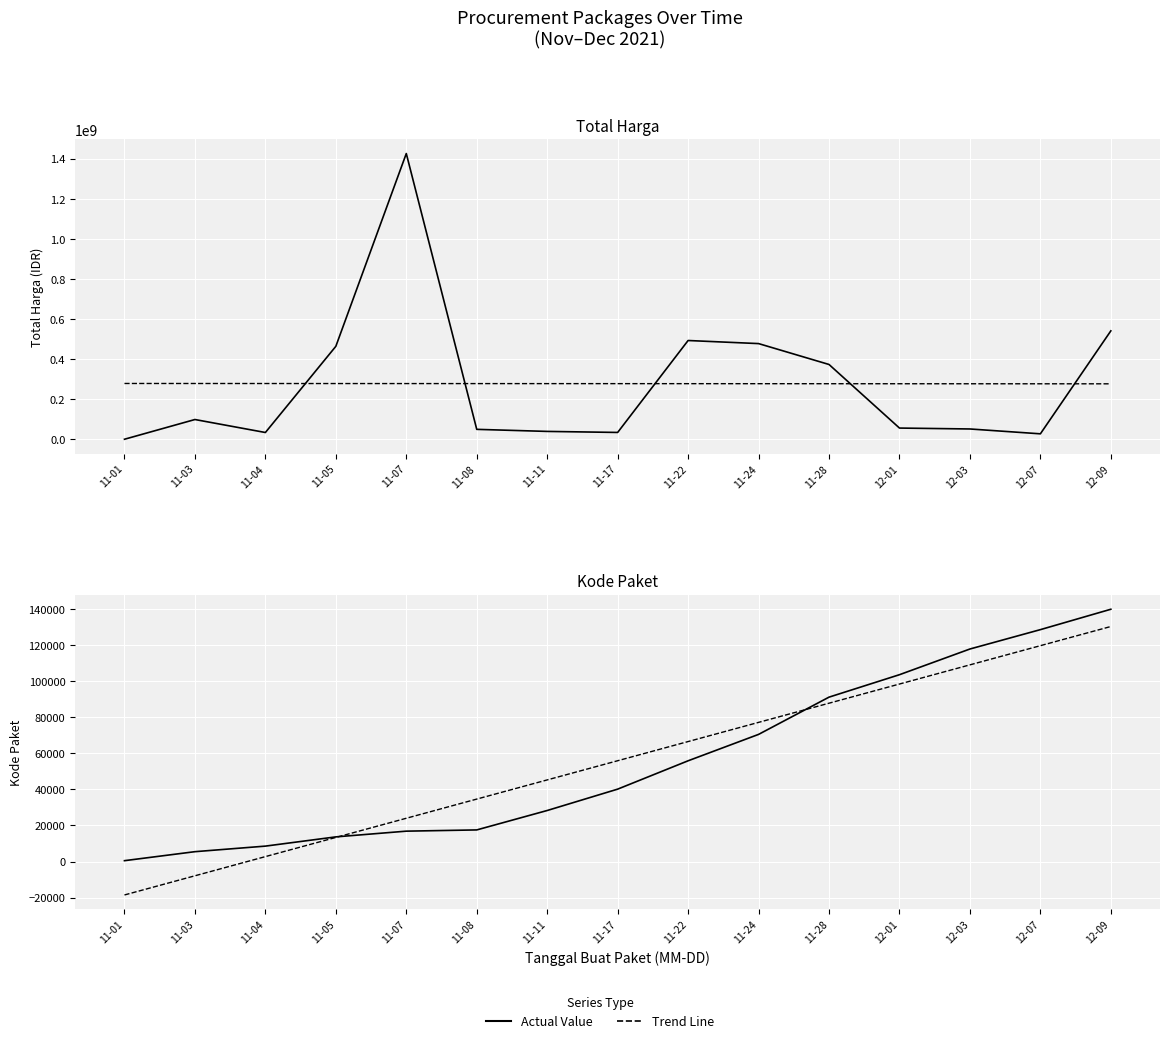

What is the spread (max minus min) of values at 11-03?

278525492.1